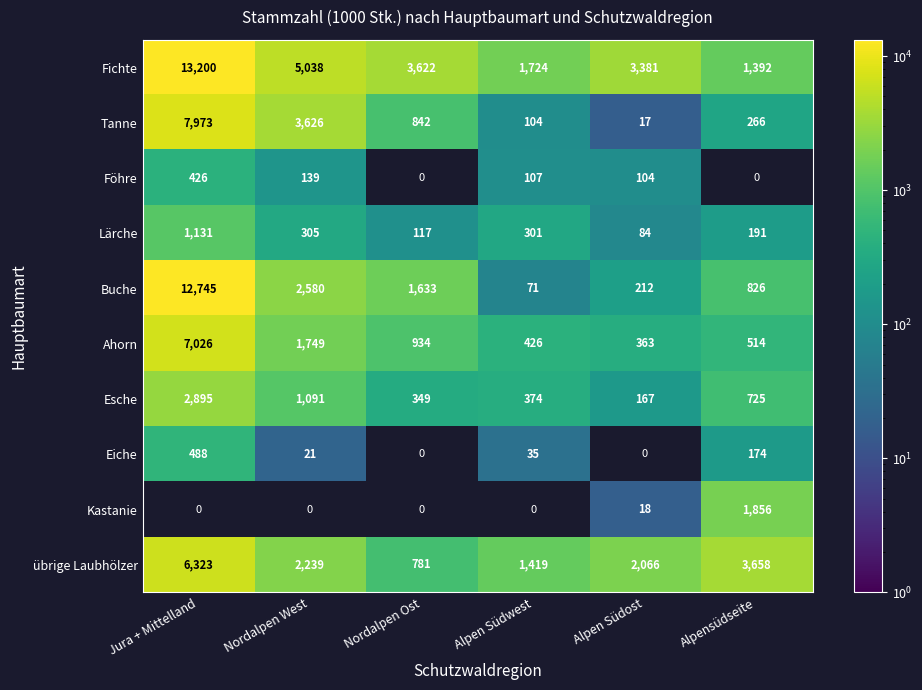

At which label does Fichte reach its minimum?

Alpensüdseite